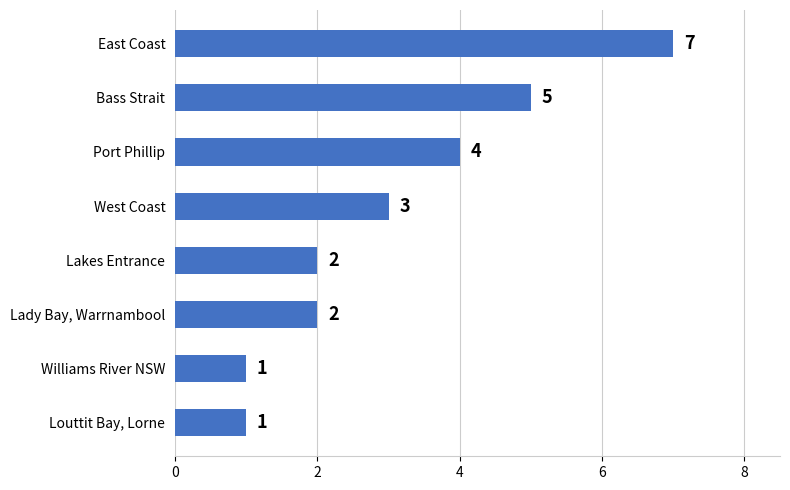

What is the sum of all values?

25